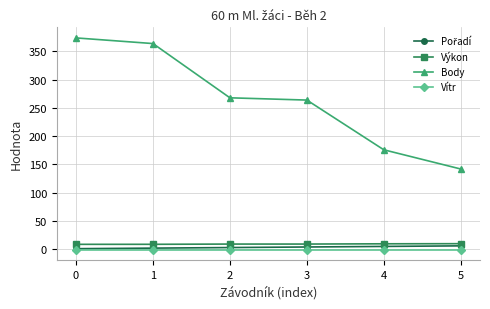

Count the number of data series in this chart.

4